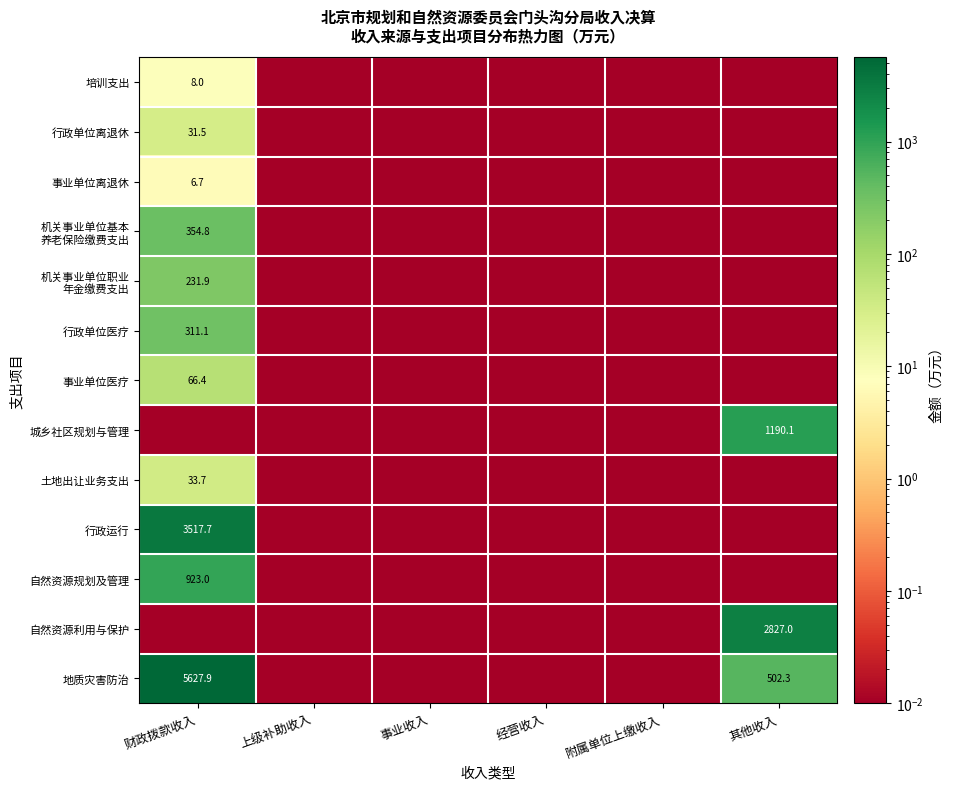

Is it true that 地质灾害防治 equals 5627.9 at 财政拨款收入?

True